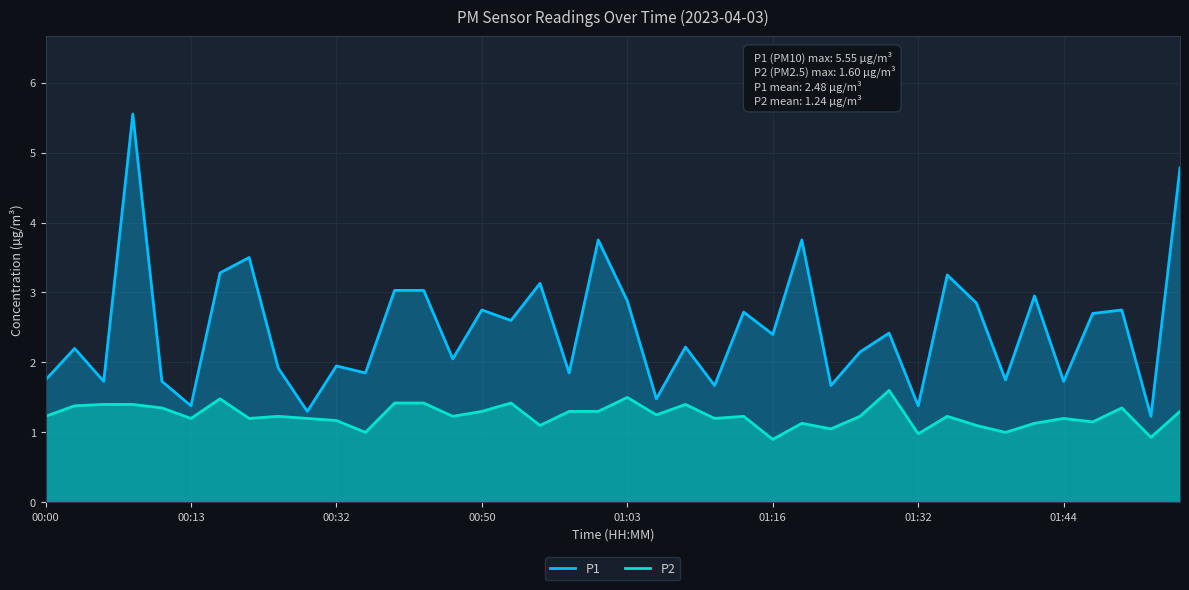

Which series has the largest total across all categories?

P1